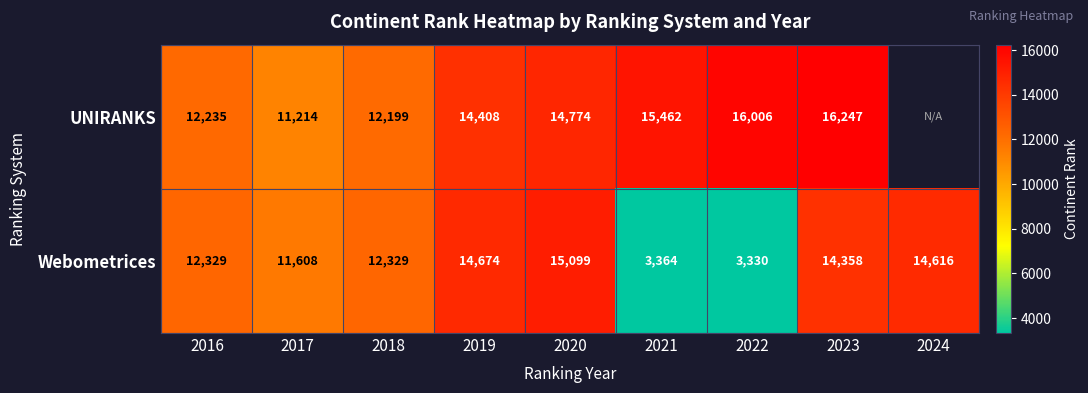

Is it true that Webometrices equals 7299 at 2017?

False